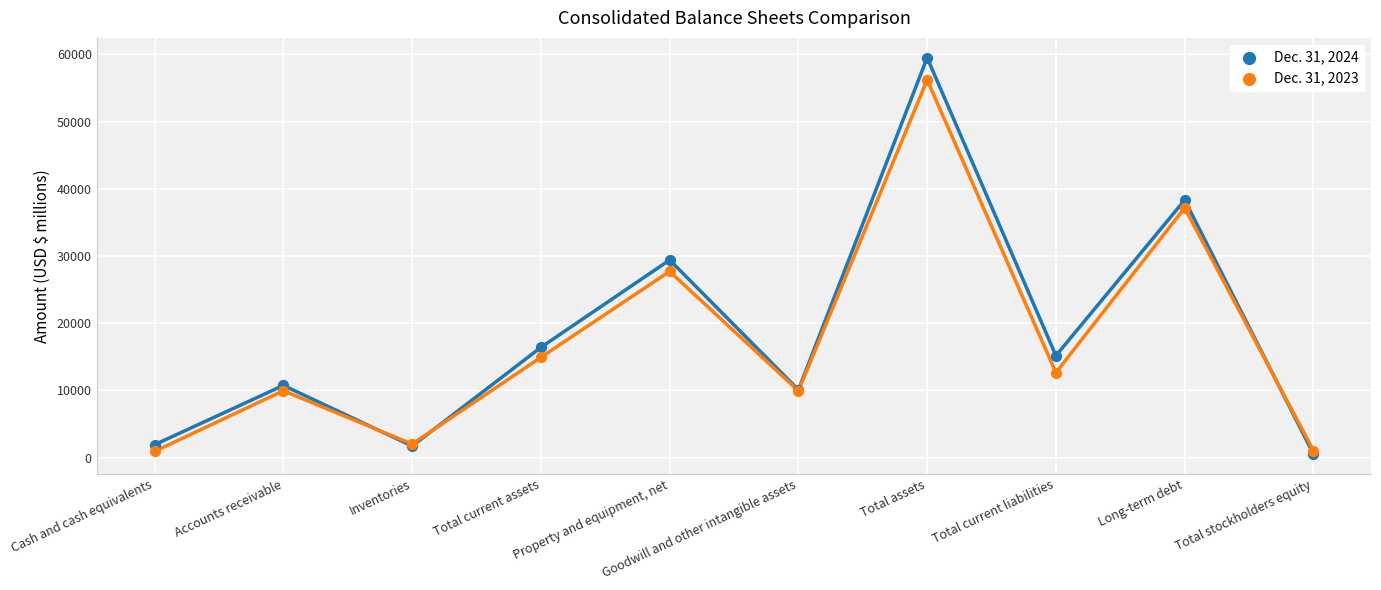

Which series has the widest spread of Y values?

Dec. 31, 2024